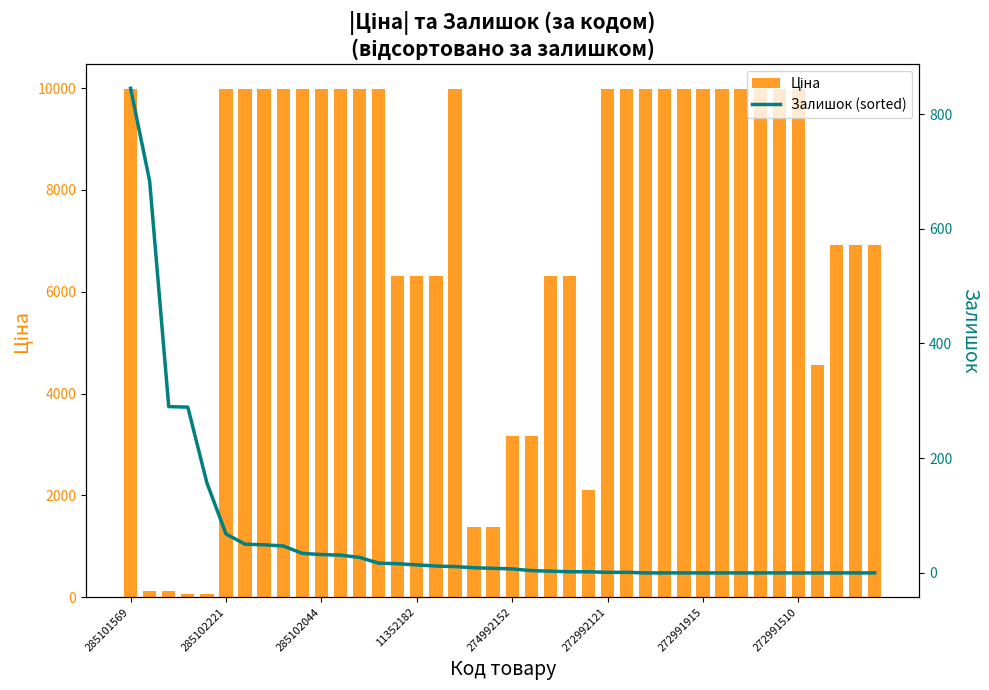

Which series changed the most between 8 and 17?

Залишок (sorted)